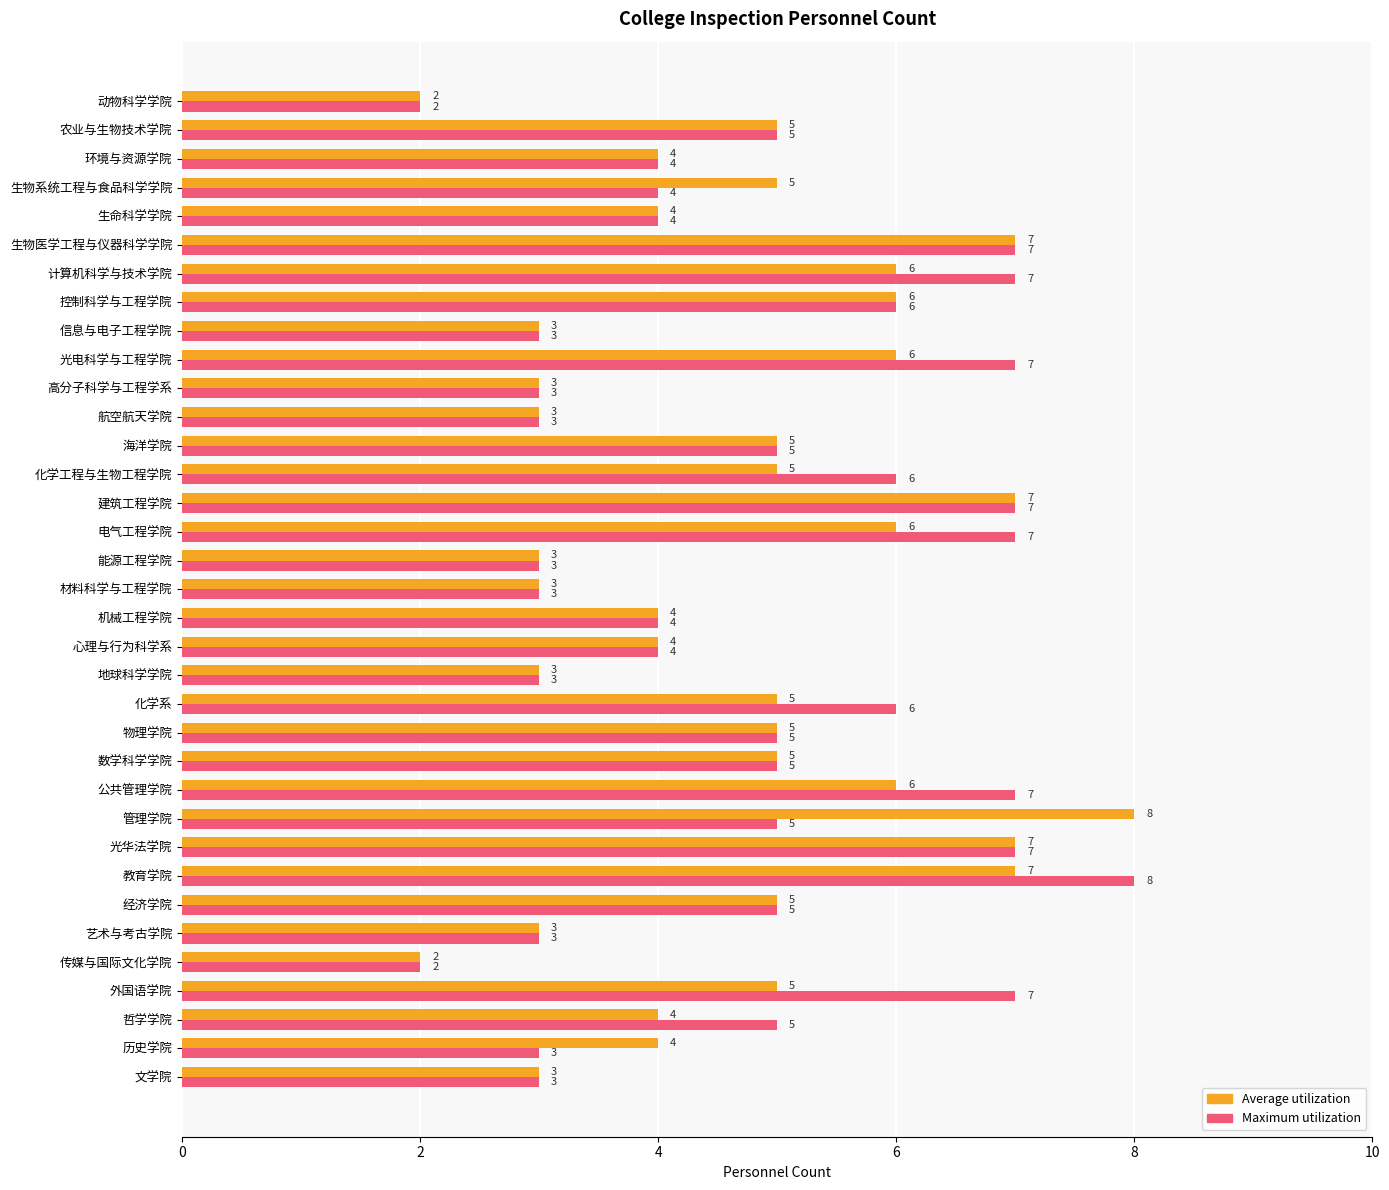

Rank the series by their average value, from highest to lowest.

Maximum utilization, Average utilization